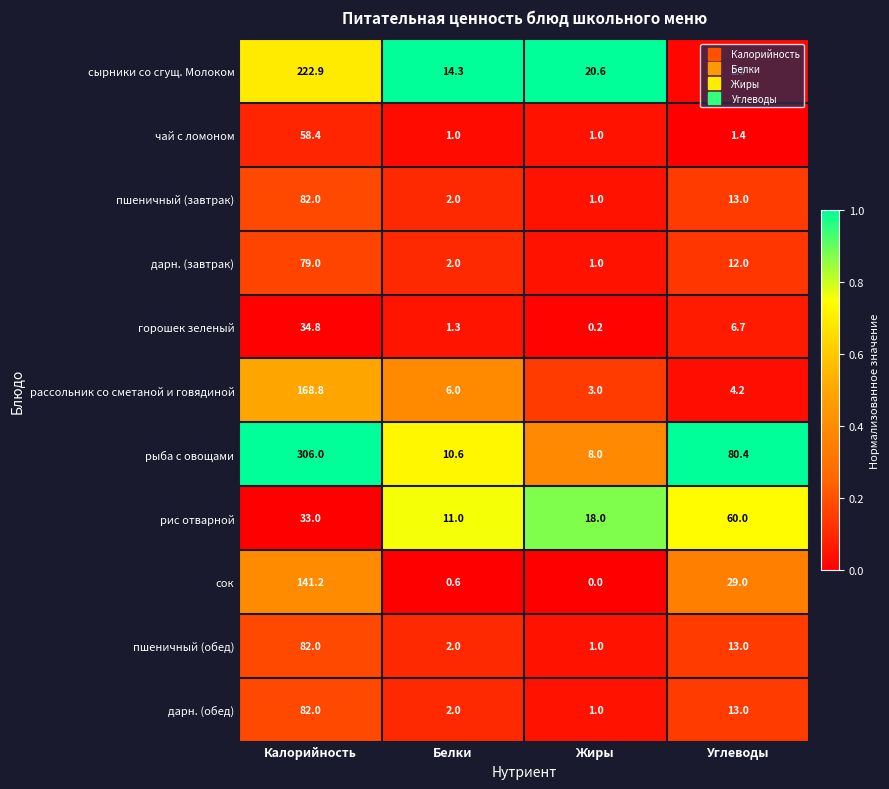

At which category is the sum across all series the highest?

Калорийность